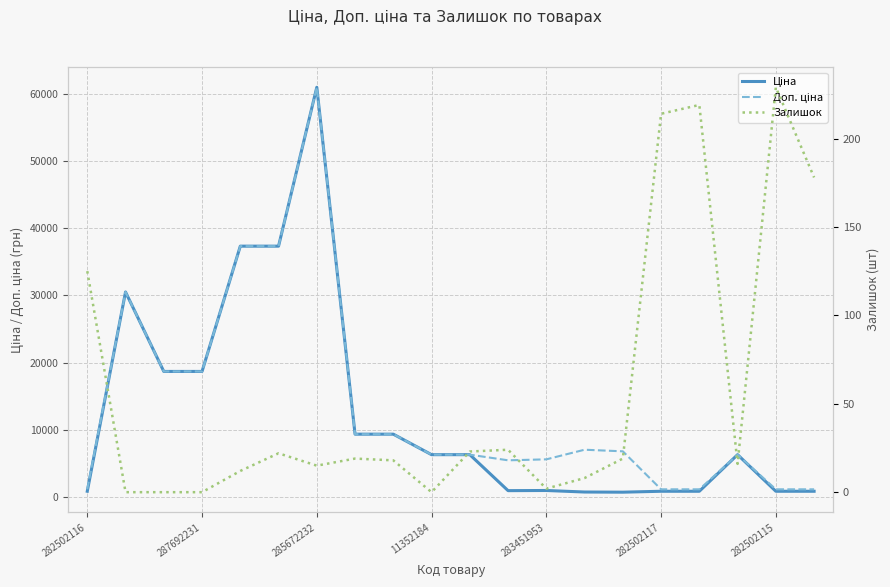

How many data points in Залишок are above 19?

8